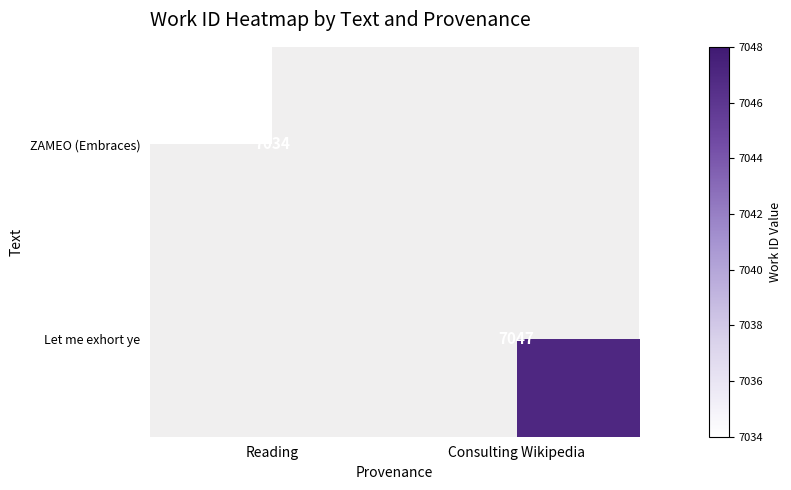

True or false: Let me exhort ye has a value of 3486 at Consulting Wikipedia.

False